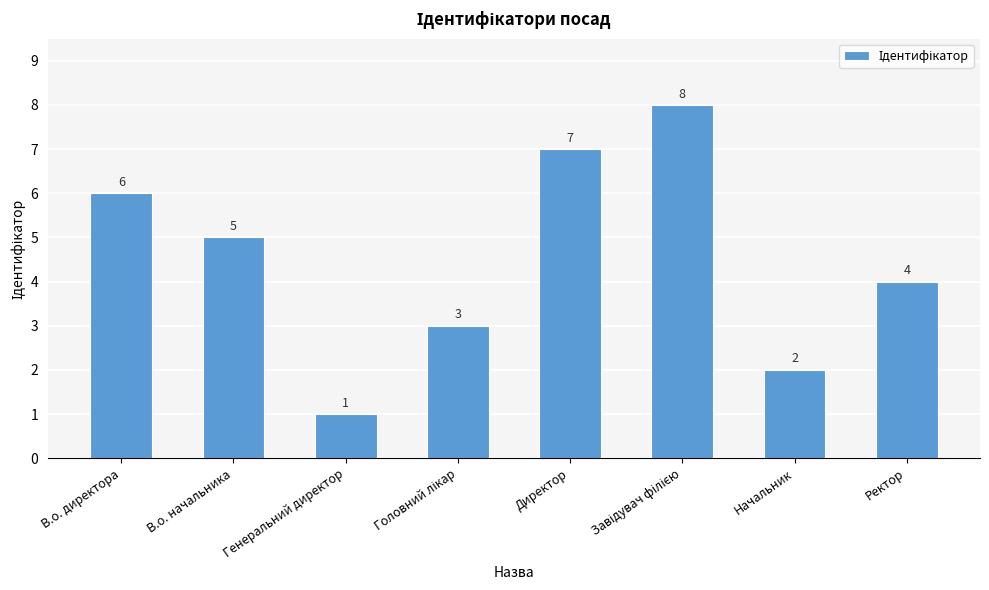

What is the sum of the values at В.о. директора and Генеральний директор?

7